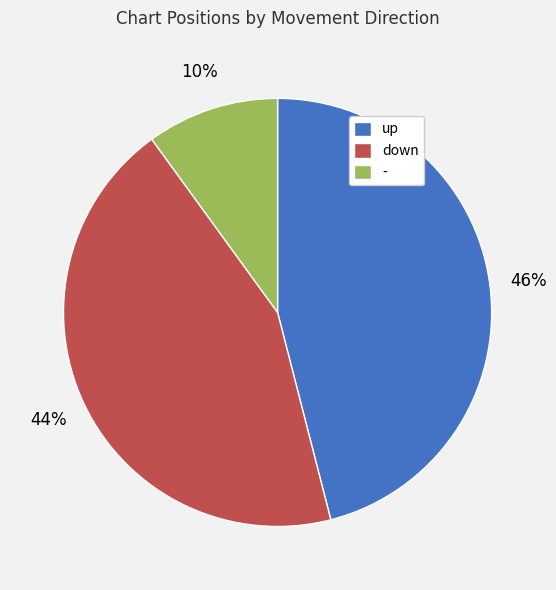

Which has a higher value, up or down?

up